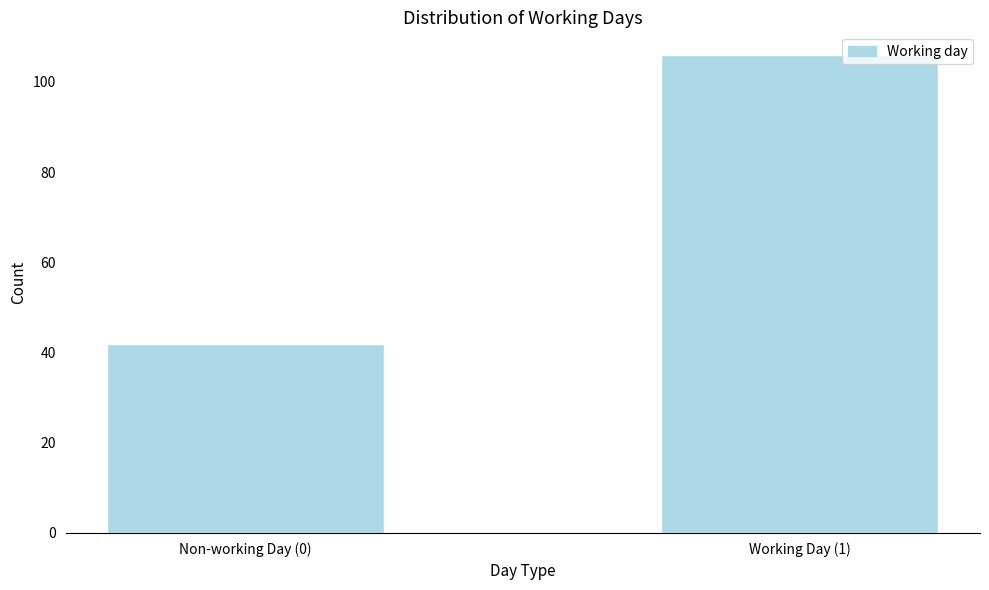

Reading left to right, list all the values displayed in this chart.

Non-working Day (0)=42	Working Day (1)=106